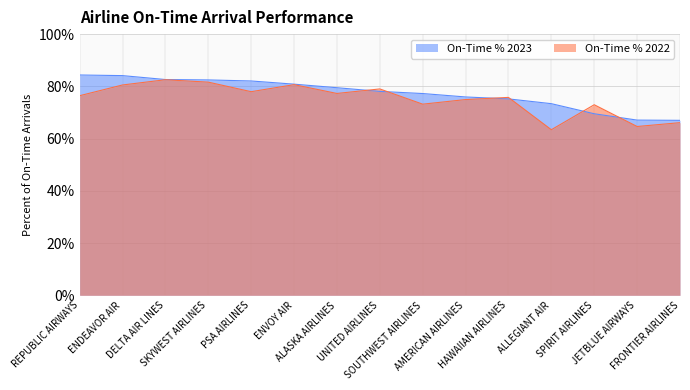

What is the spread (max minus min) of values at ENDEAVOR AIR?

3.6